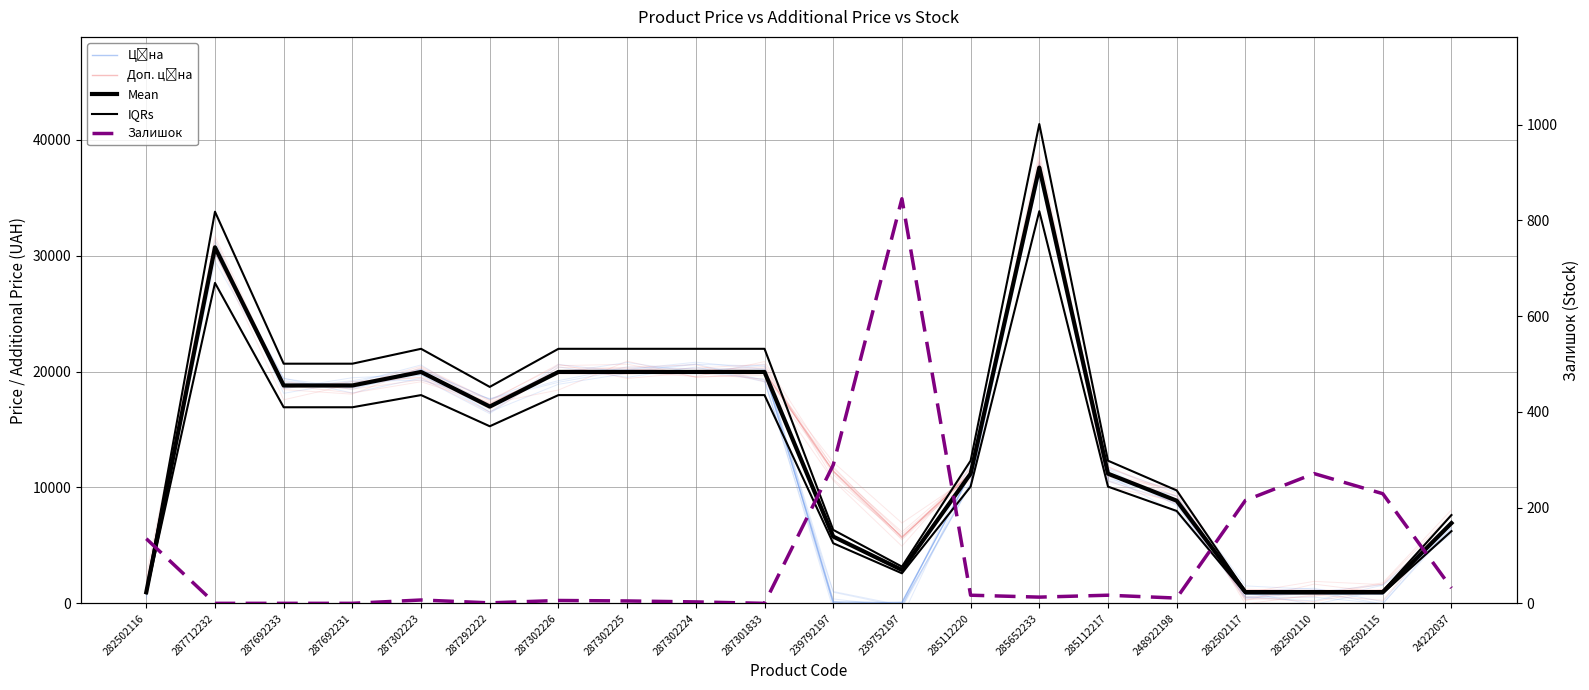

Is it true that Mean equals 19964.2 at 287302225?

True